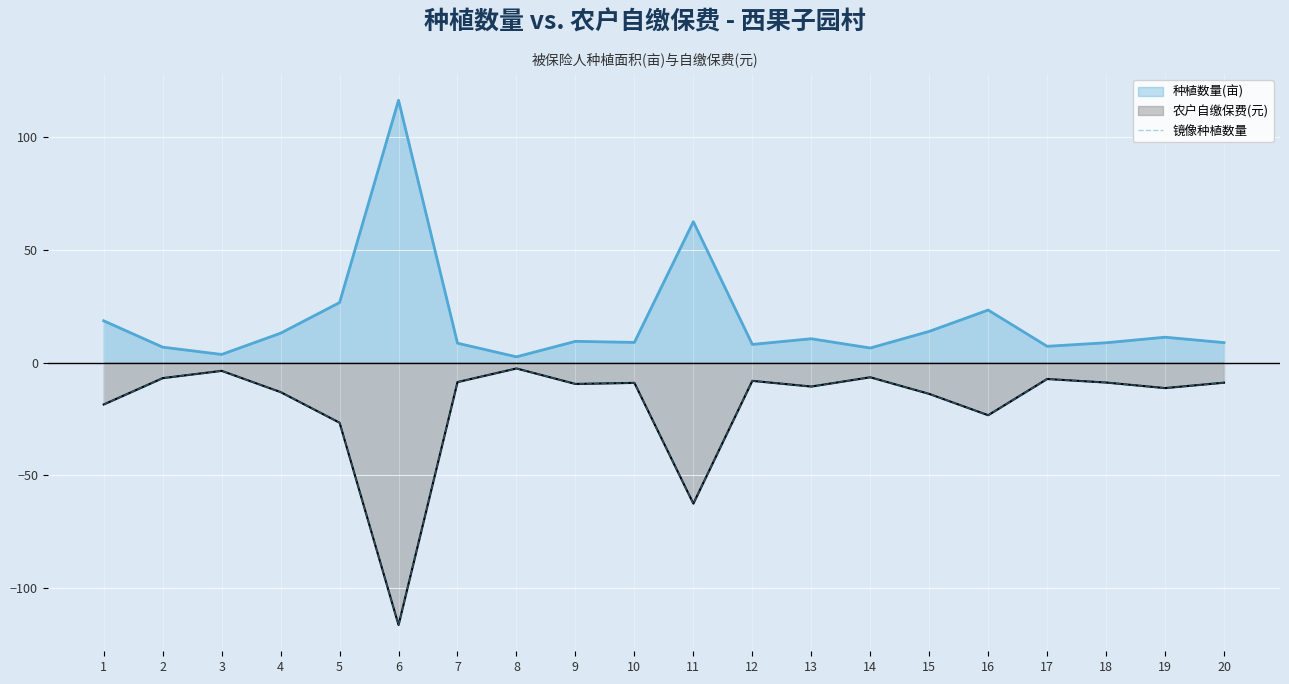

The value of 种植数量(亩)_line at 9 is 9.4. True or false?

True